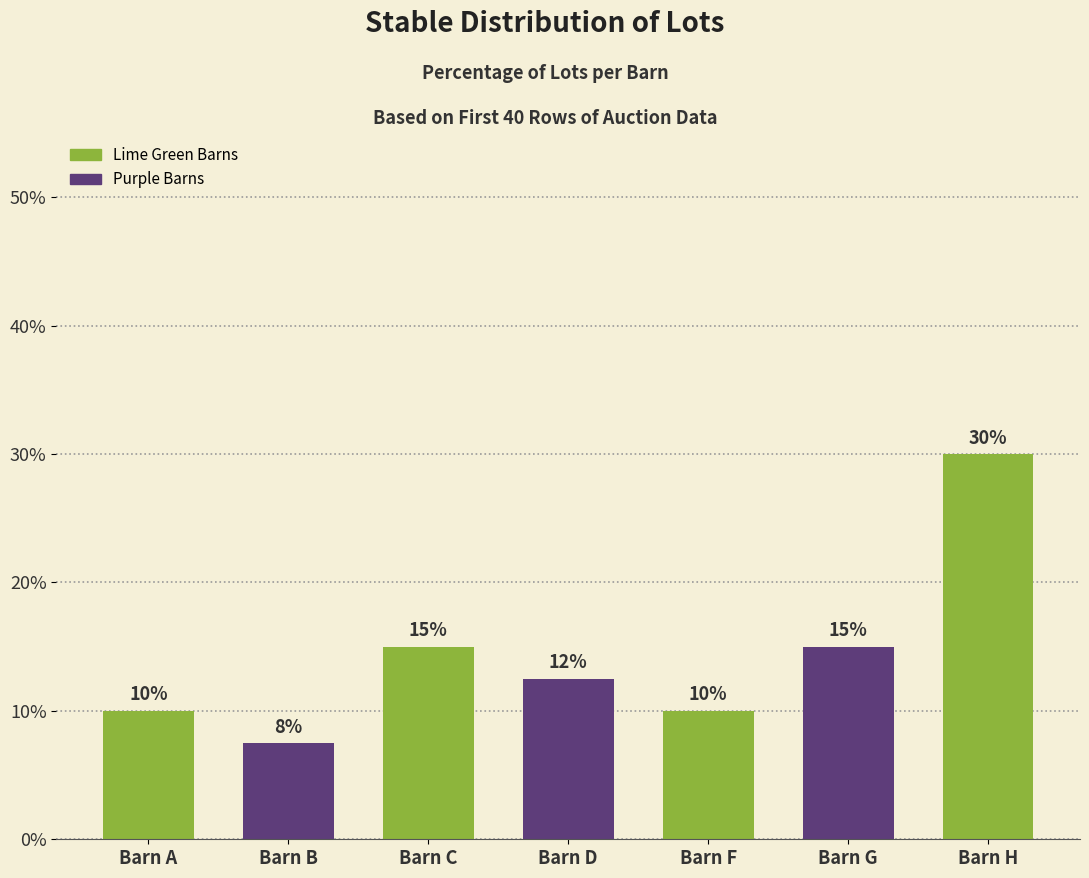

Between Barn A and Barn C, which is larger?

Barn C